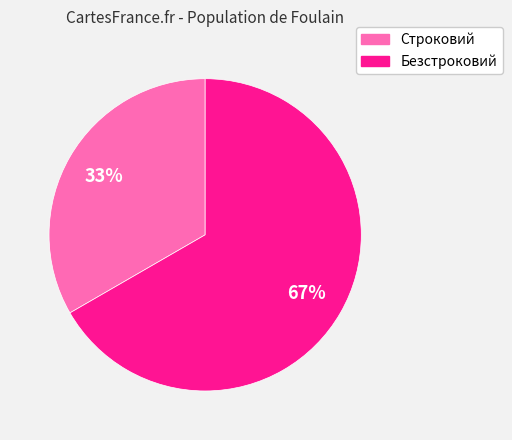

What percentage is the Строковий slice, to the nearest percent?

33%